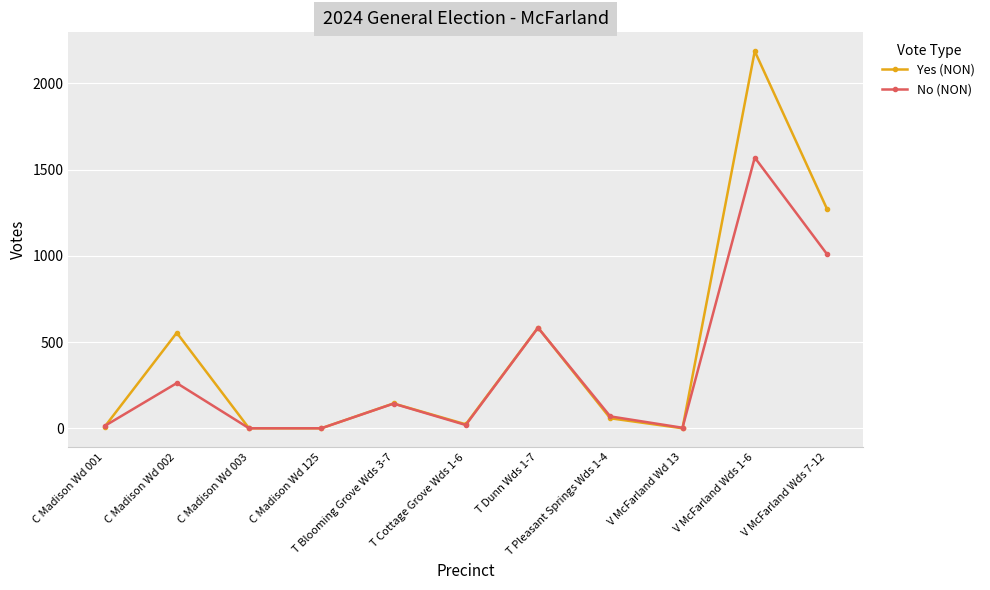

At V McFarland Wds 7-12, list the series in order from largest to smallest.

Yes (NON), No (NON)